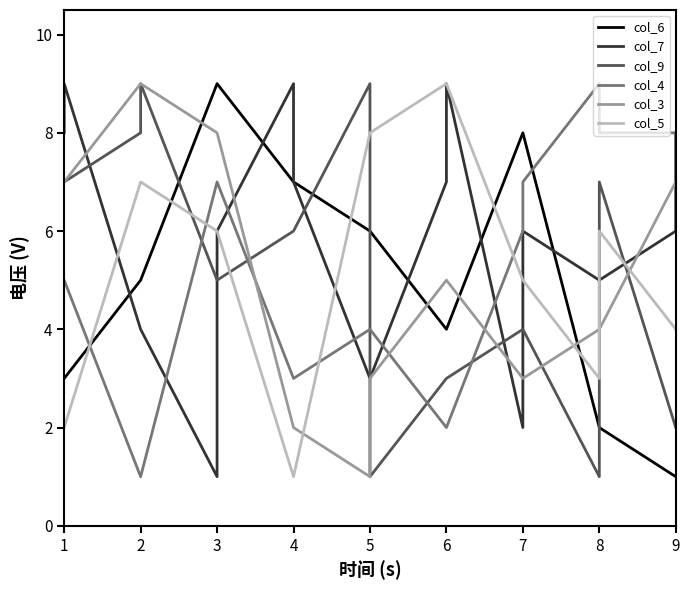

Which series has the largest total across all categories?

col_7